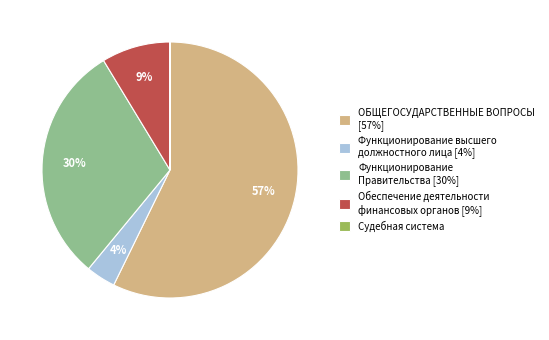

To the nearest percent, what portion does Обеспечение деятельности финансовых органов represent?

9%